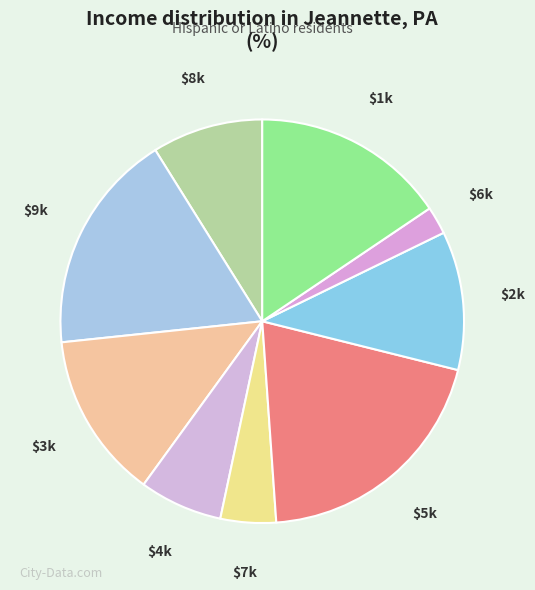

Which slice is the smallest?

$6k